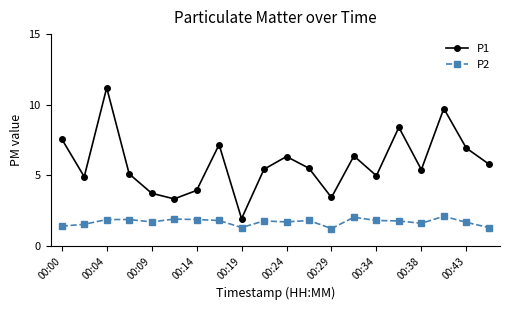

What is the value of the P1 point at the 16th from the left?

8.4